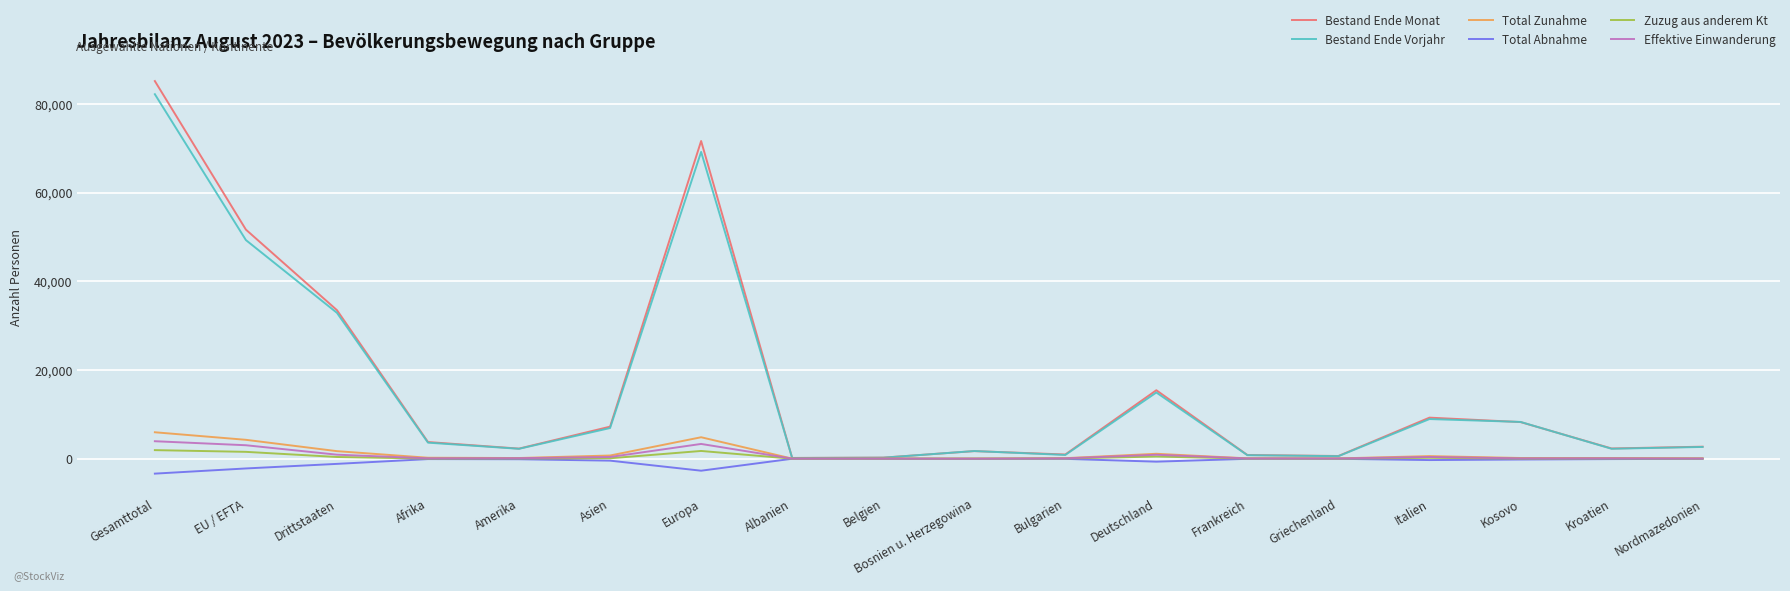

Which series changed the most between Drittstaaten and Deutschland?

Bestand Ende Monat